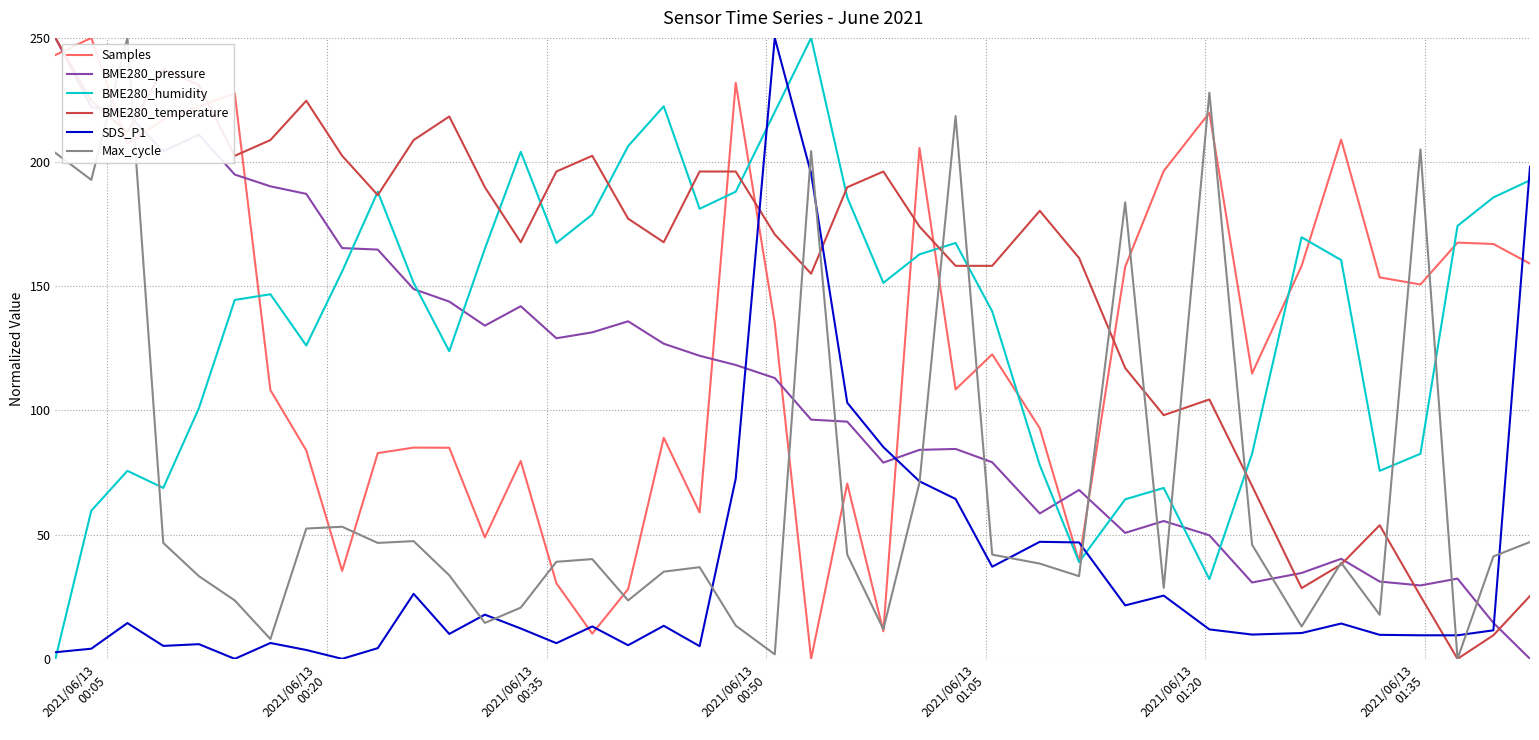

How many intersections are there between Max_cycle and BME280_humidity?

9